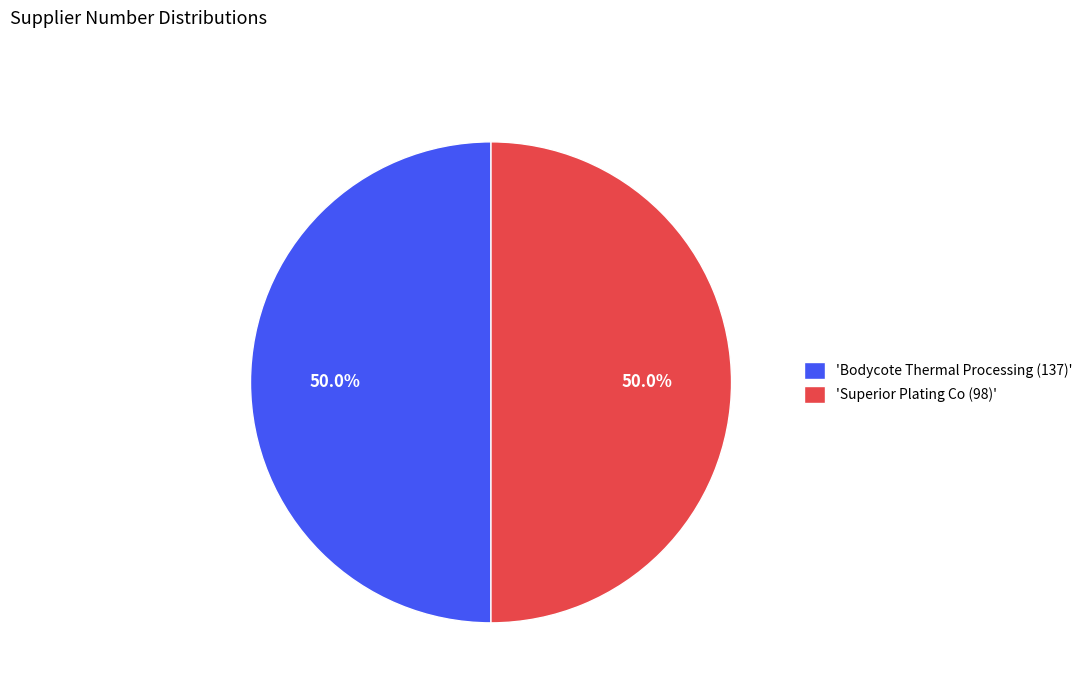

Do 'Bodycote Thermal Processing (137)' and 'Superior Plating Co (98)' together represent more than half of the pie?

Yes